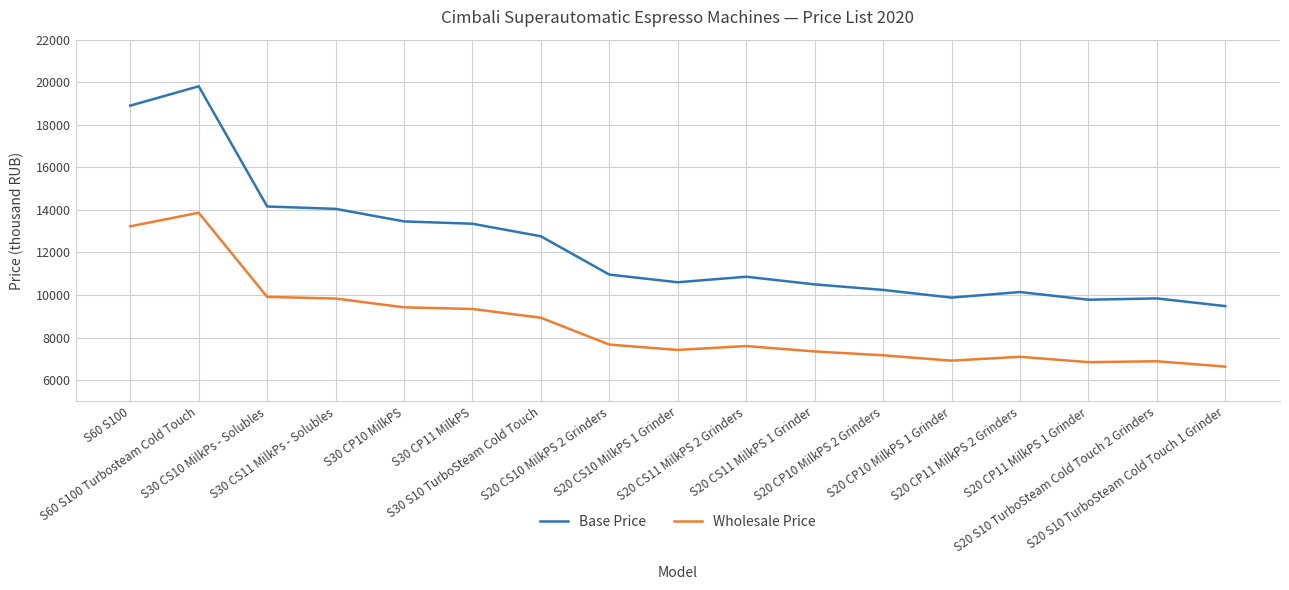

How many lines are shown in the chart?

2